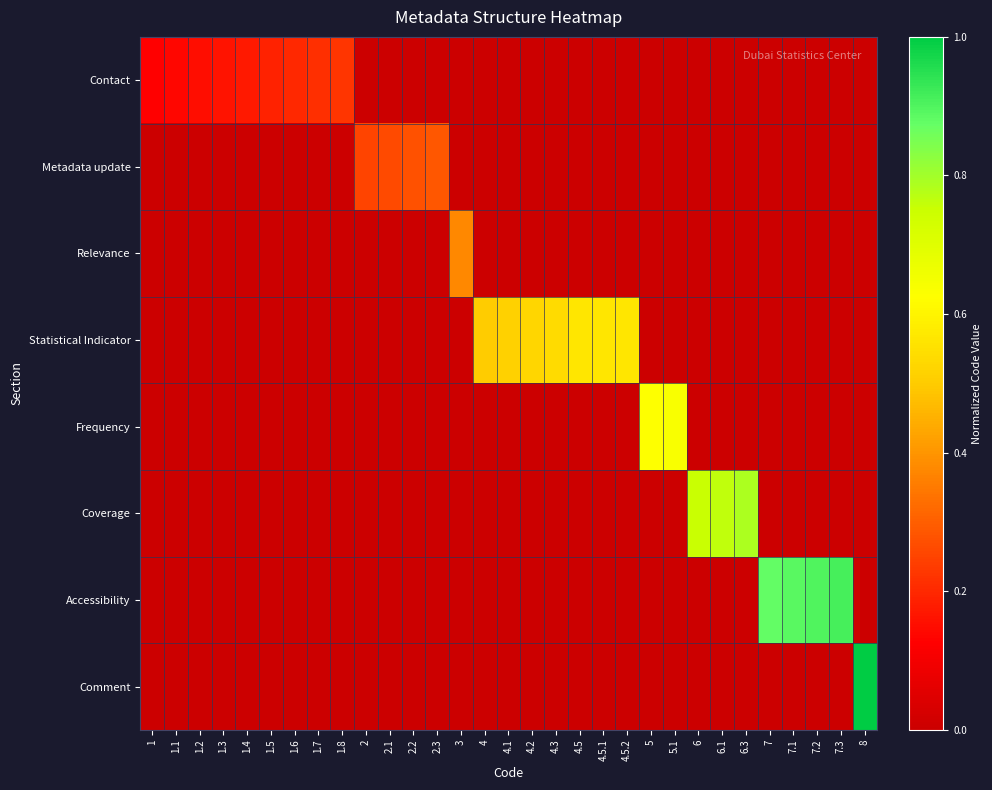

At 3, list the series in order from largest to smallest.

Relevance, Contact, Metadata update, Statistical Indicator, Frequency, Coverage, Accessibility, Comment